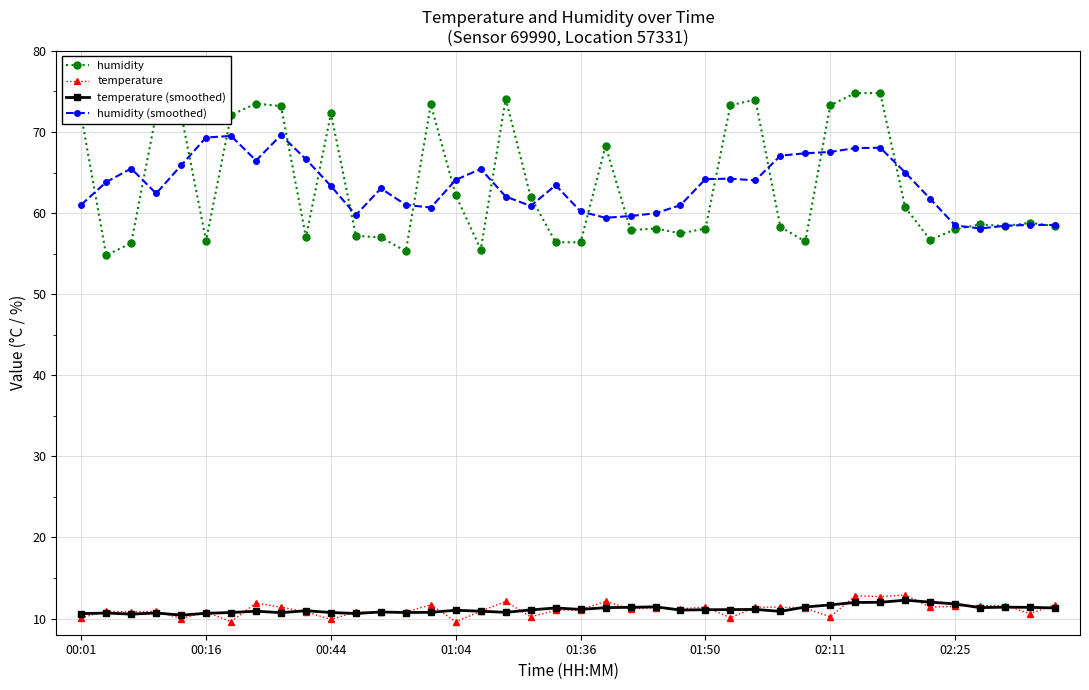

True or false: temperature has more than 0 interior local peaks.

True